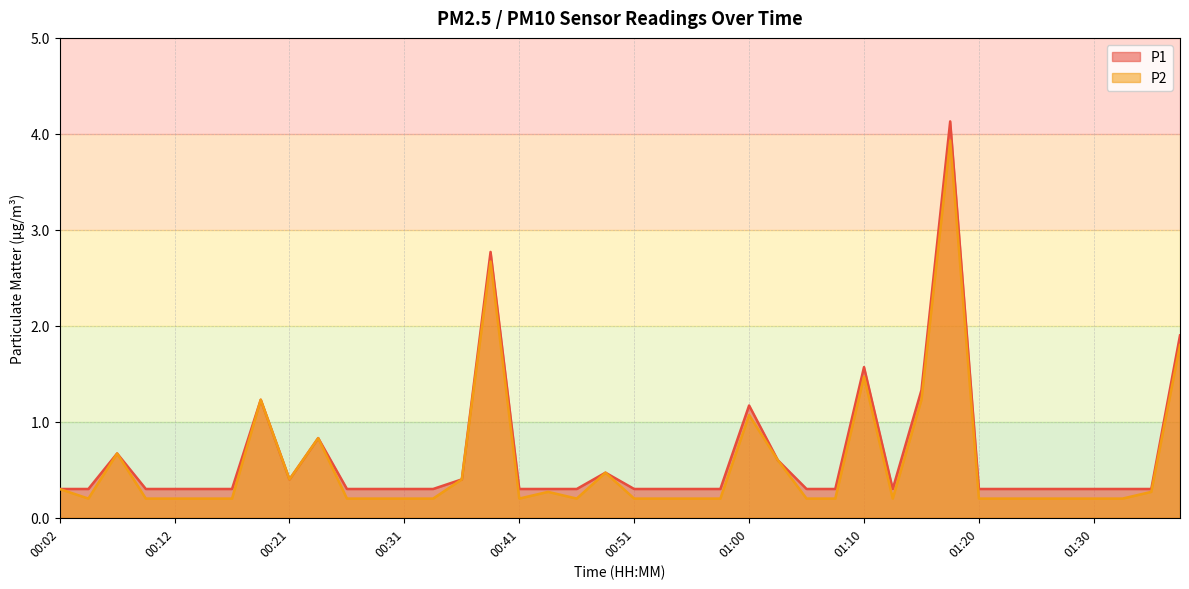

What is the total value across all series at 01:00?

2.2